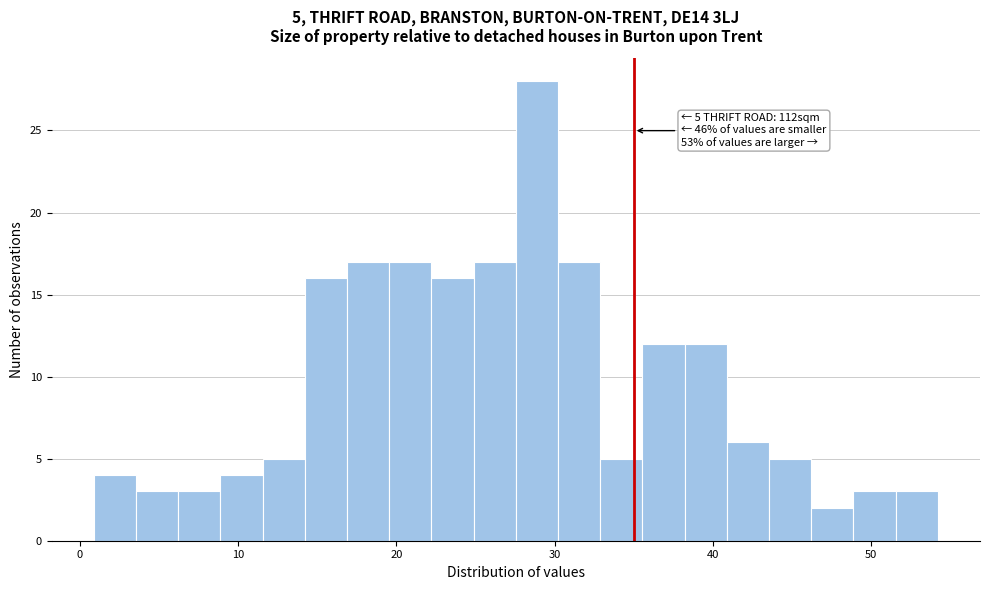

Around what value on the x-axis is the tallest bar? Give the approximate position of its centre, as read against the axis.

29